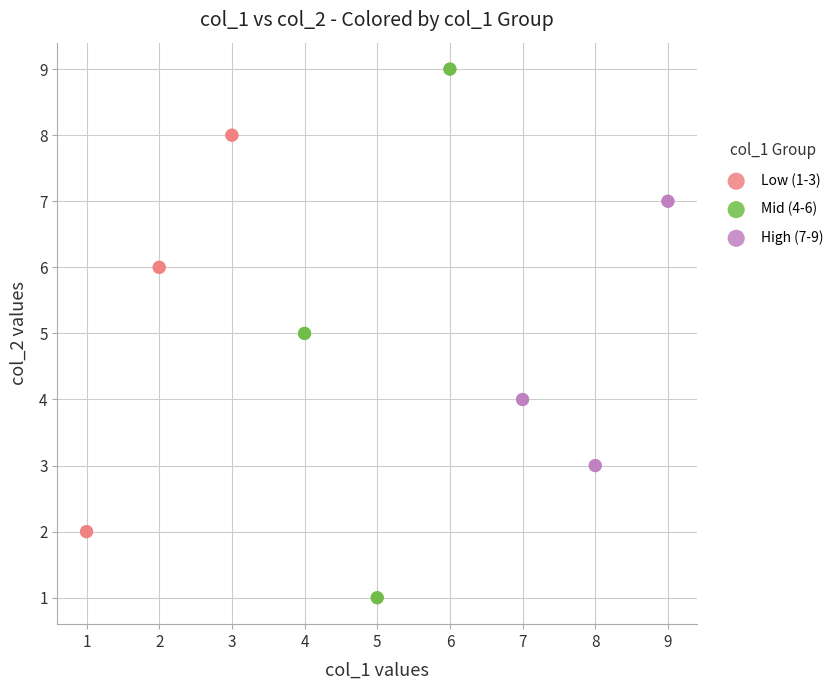

Which series contains the lowest Y value?

Mid (4-6)